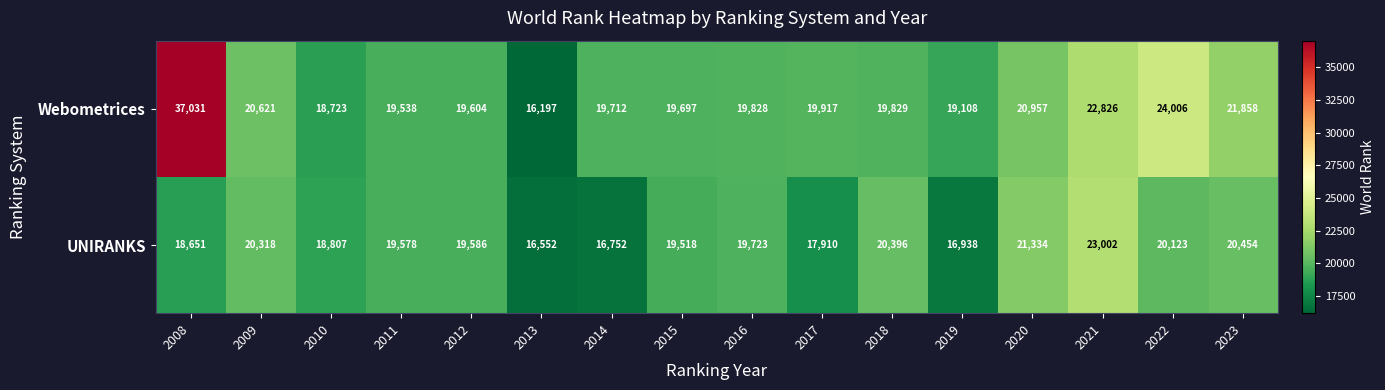

Rank the series by their maximum value, from lowest to highest.

UNIRANKS, Webometrices